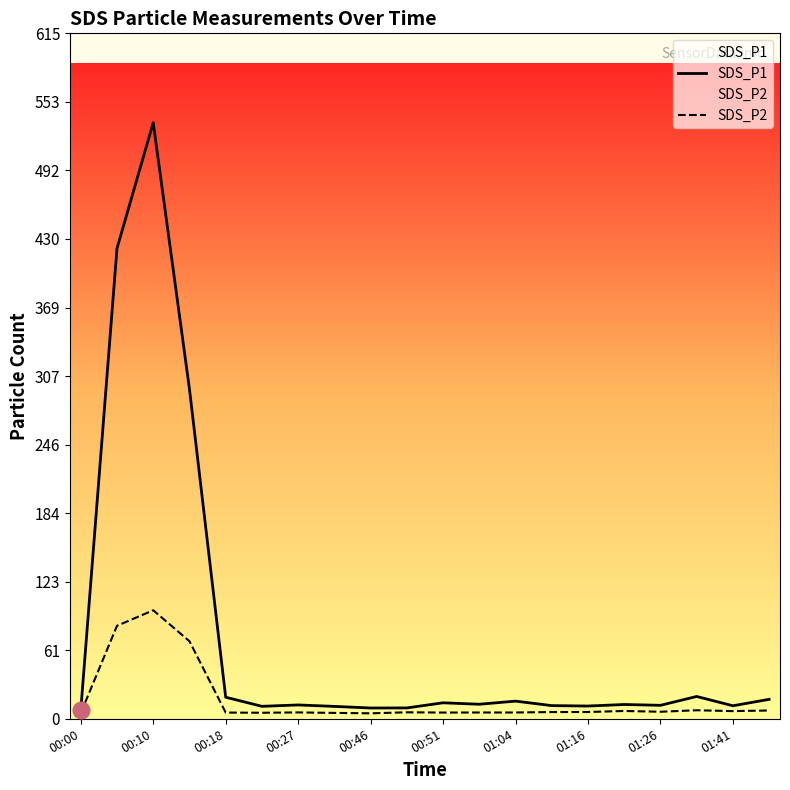

At which label does SDS_P1 reach its peak?

00:10